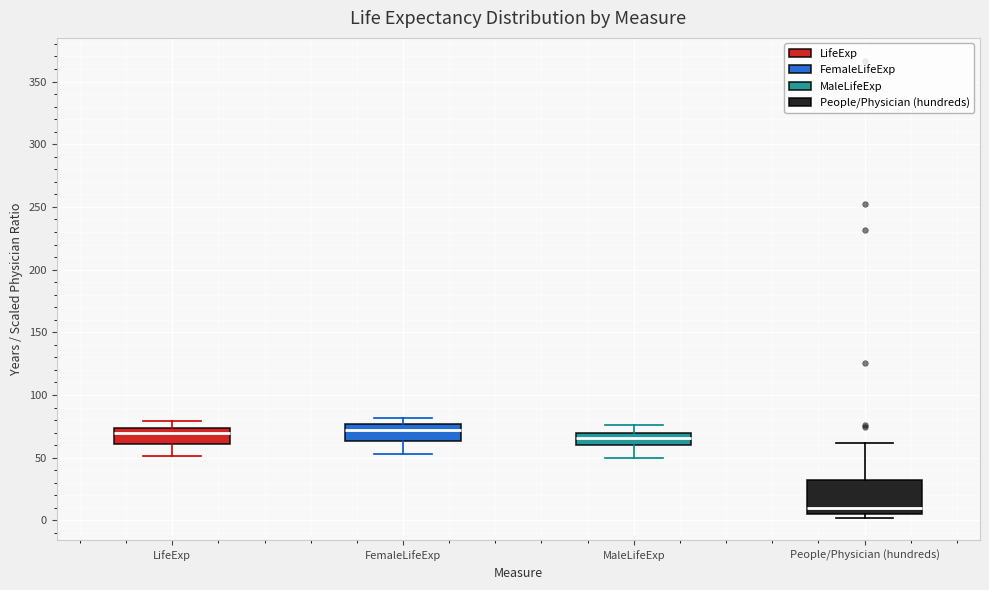

Reading left to right, transcribe this box plot: for each box, give where its median line is, the range the box spans, and where its two whiskers end, as read against the y-axis. The values are not printed on the chart, so give them approximately, as read against the axis.

LifeExp: median 70, box 60 to 75, whiskers 50 to 80
FemaleLifeExp: median 70, box 65 to 75, whiskers 55 to 80
MaleLifeExp: median 65, box 60 to 70, whiskers 50 to 75
People/Physician (hundreds): median 10, box 5 to 30, whiskers 0 to 60